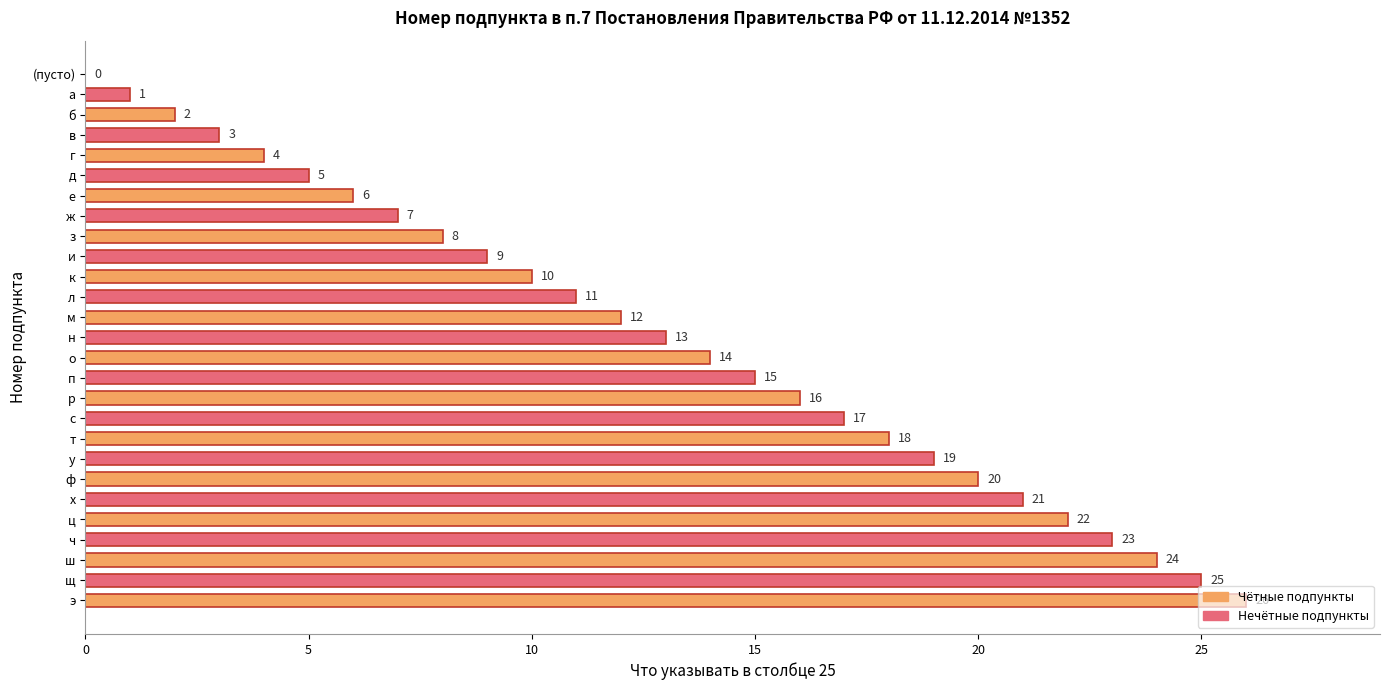

Is it true that the value at с is 17?

True